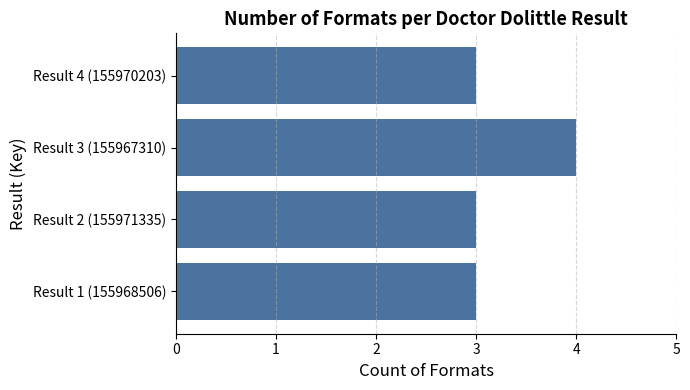

What is the ratio of the value at Result 4 (155970203) to the value at Result 1 (155968506)?

1.0